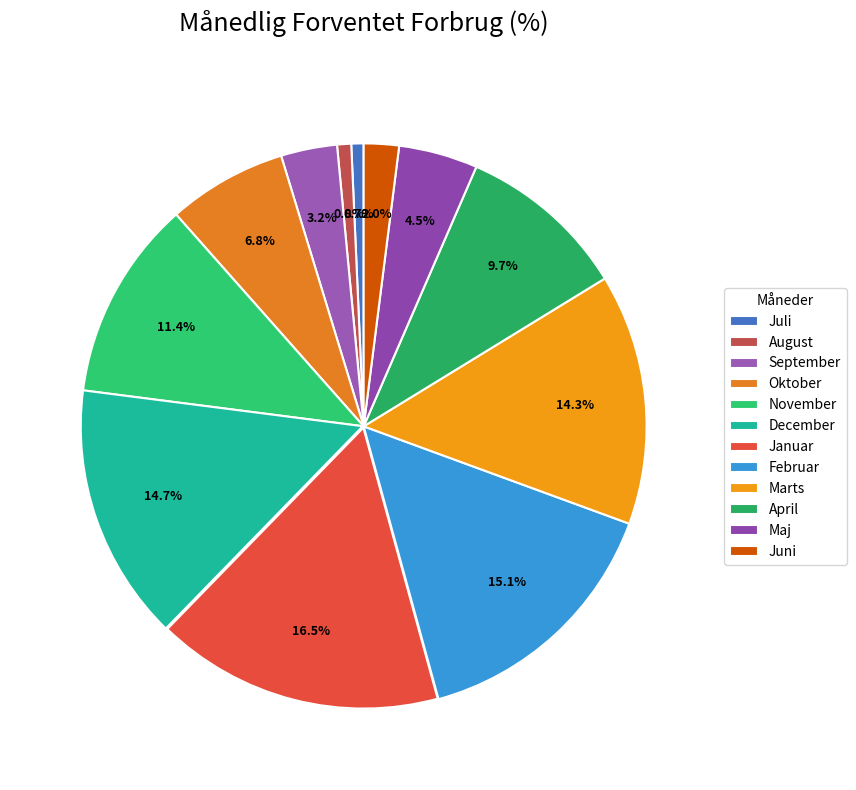

How many slices are in this pie chart?

12